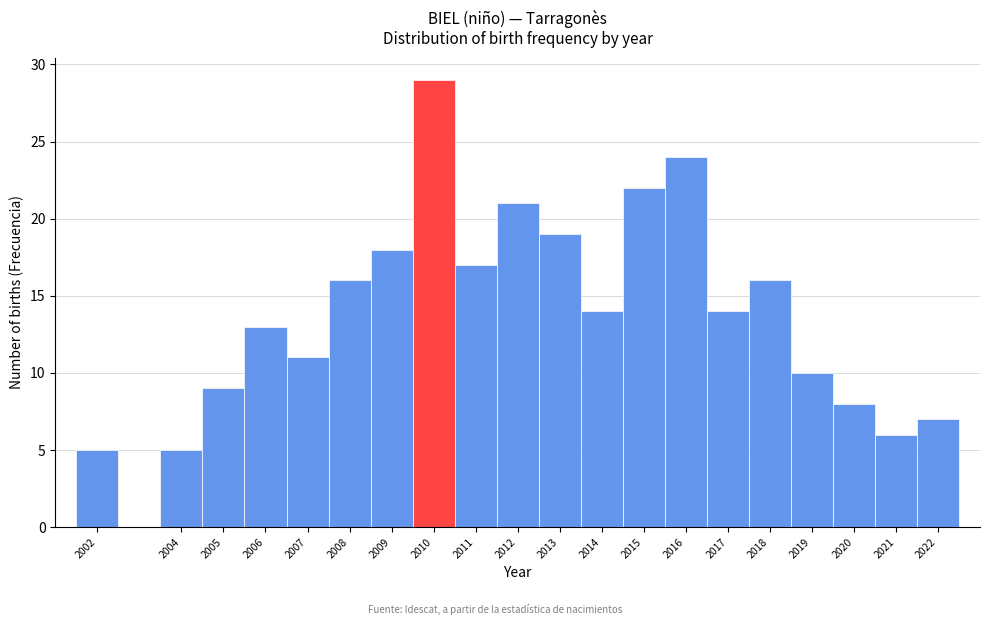

Which range on the x-axis has the tallest bar?

2009.5 to 2010.5